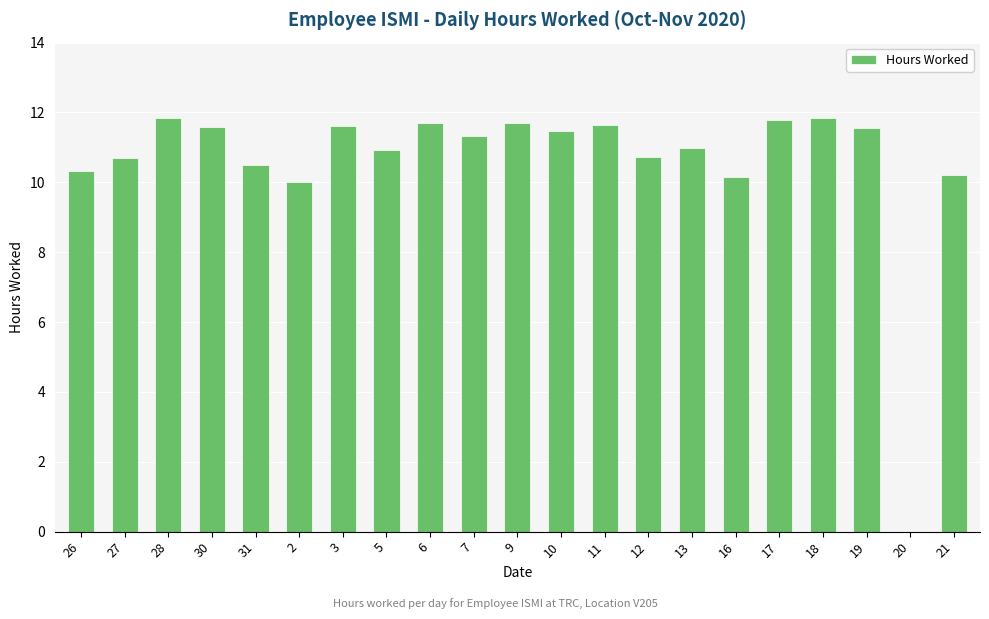

Reading left to right, extract all data points from this chart.

26=10.3	27=10.7	28=11.8	30=11.6	31=10.5	2=10.0	3=11.6	5=10.9	6=11.7	7=11.3	9=11.7	10=11.5	11=11.6	12=10.7	13=11.0	16=10.2	17=11.8	18=11.8	19=11.6	20=0.0	21=10.2